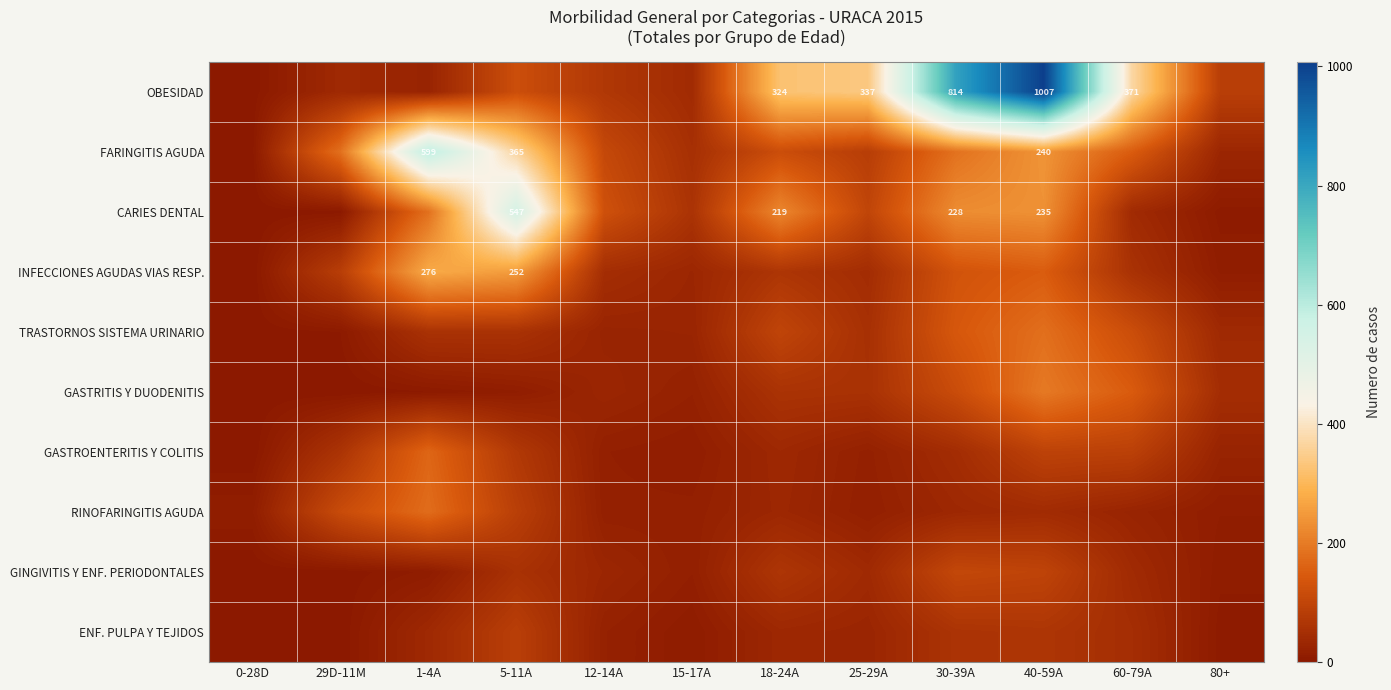

What is the difference between the CARIES DENTAL values at 30-39A and 18-24A?

9